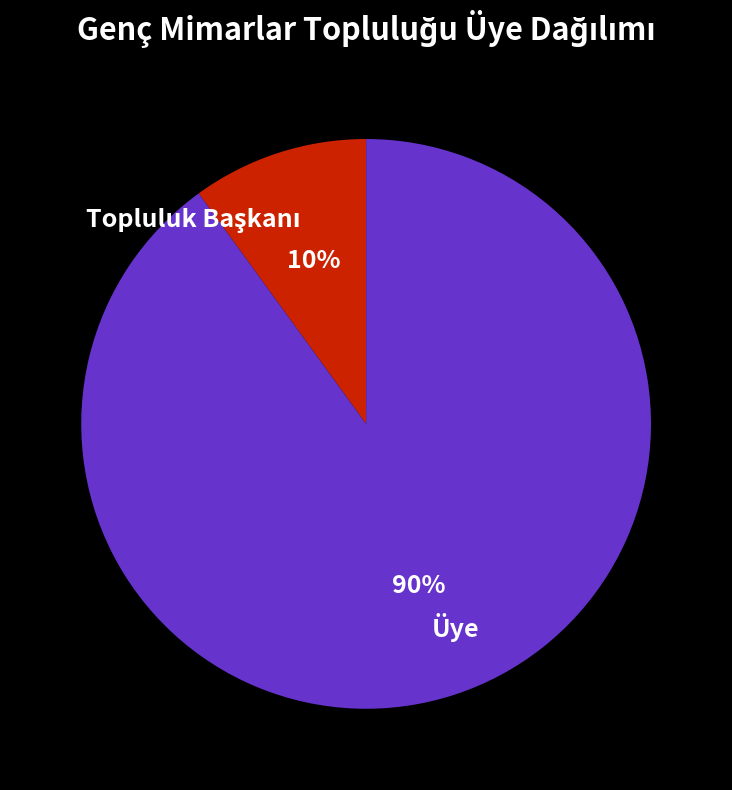

How many segments does this pie chart have?

2